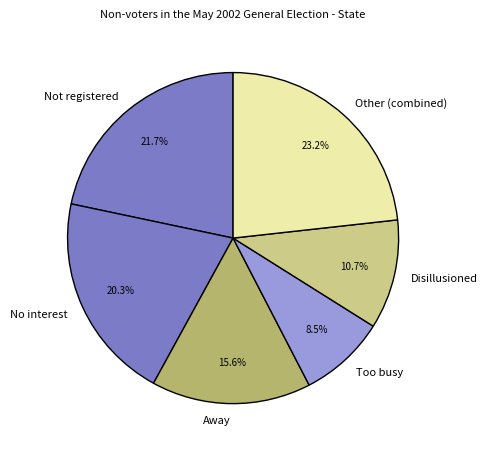

Count the number of slices in the pie.

6